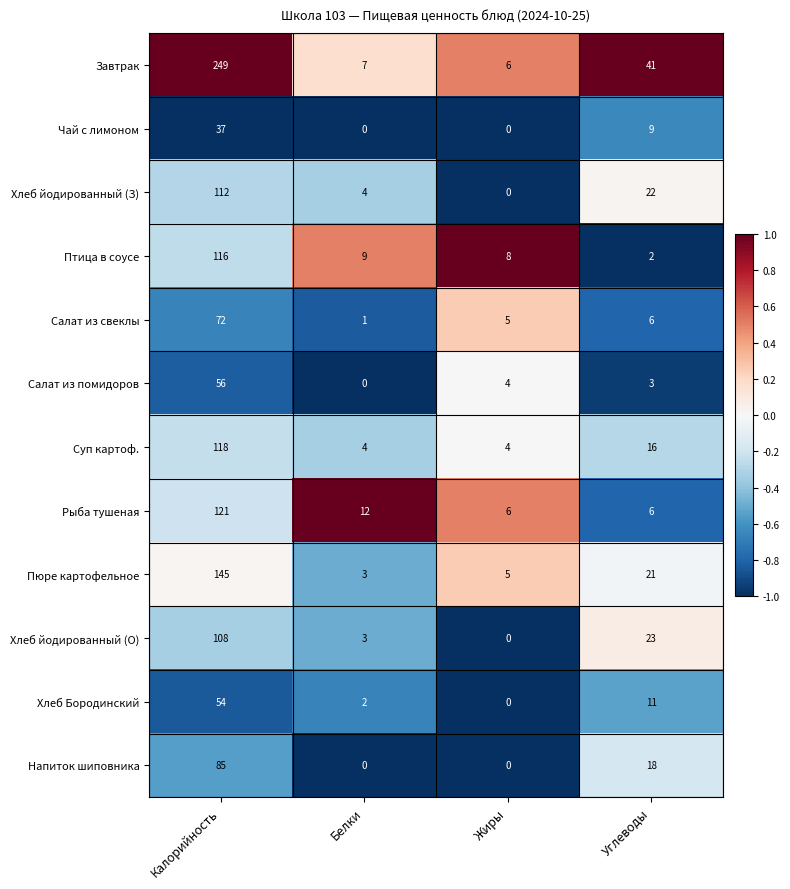

Which series has the largest total across all categories?

Завтрак